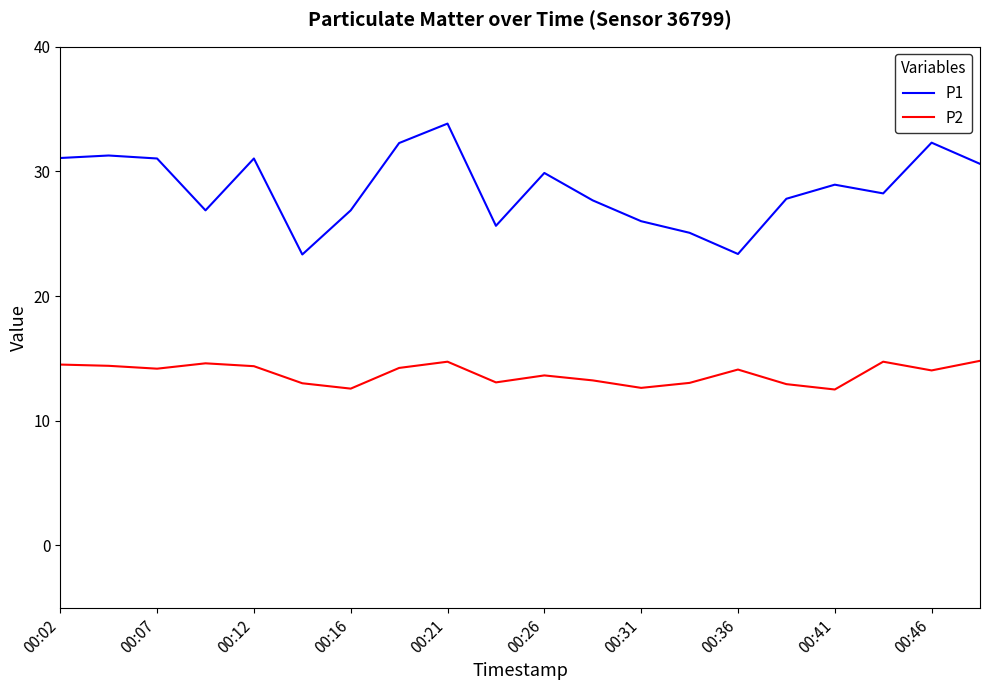

True or false: P1 and P2 intersect in this chart.

False